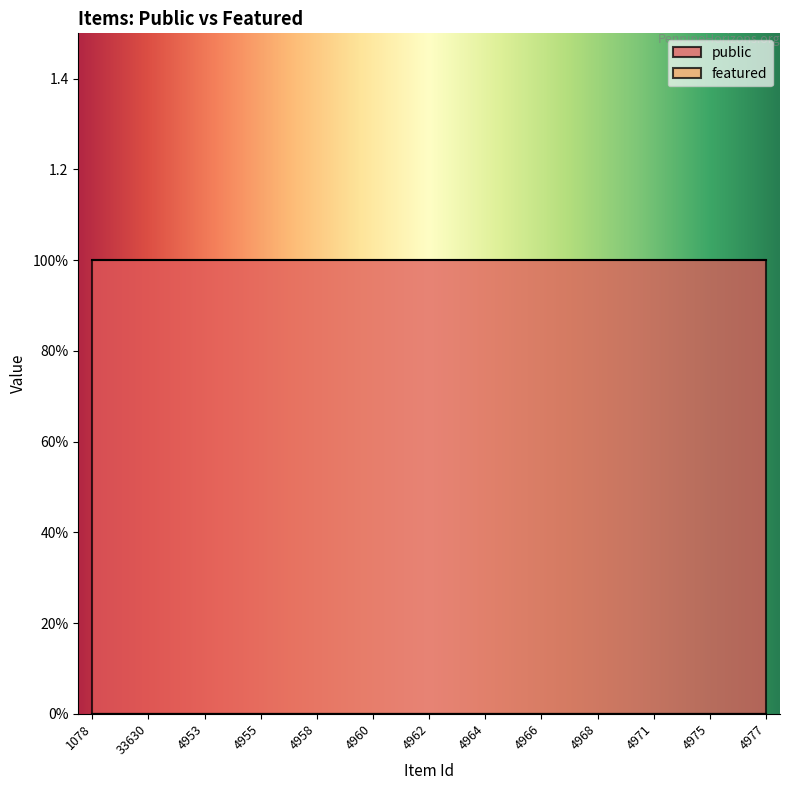

Between 4953 and 4961, which series saw the biggest shift?

public